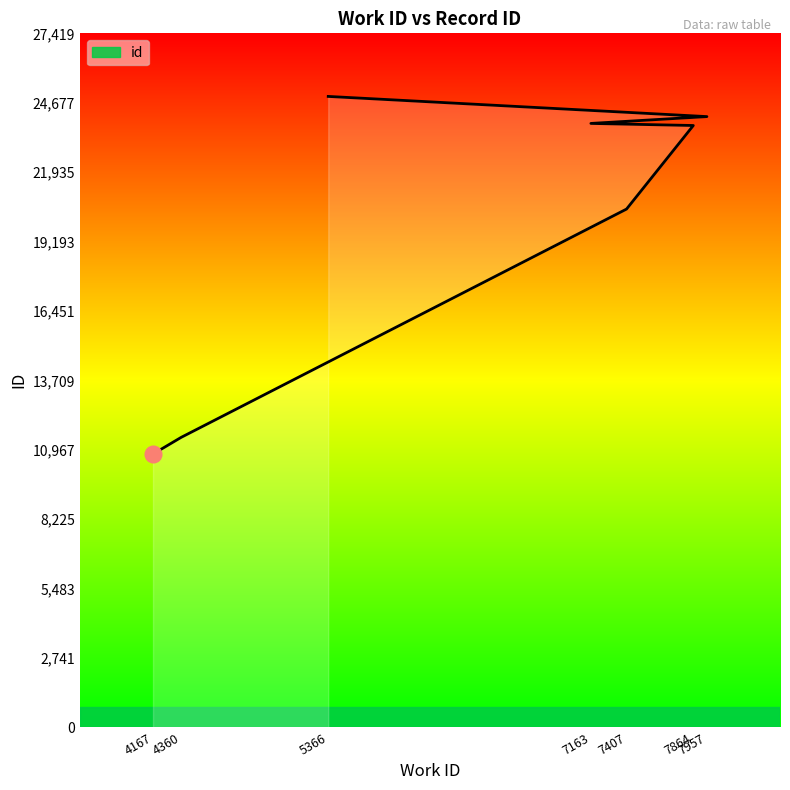

List the labels in order of value, smallest first.

4167, 4360, 7407, 7864, 7163, 7957, 5366